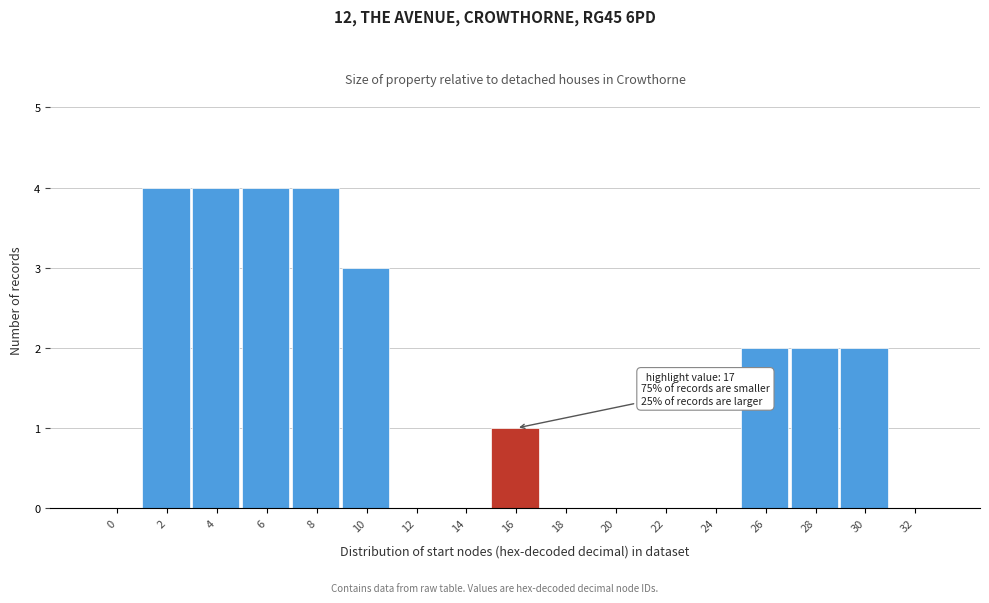

Reading right to left, extract all data points from this chart.

32=0	30=2	28=2	26=2	24=0	22=0	20=0	18=0	16=1	14=0	12=0	10=3	8=4	6=4	4=4	2=4	0=0